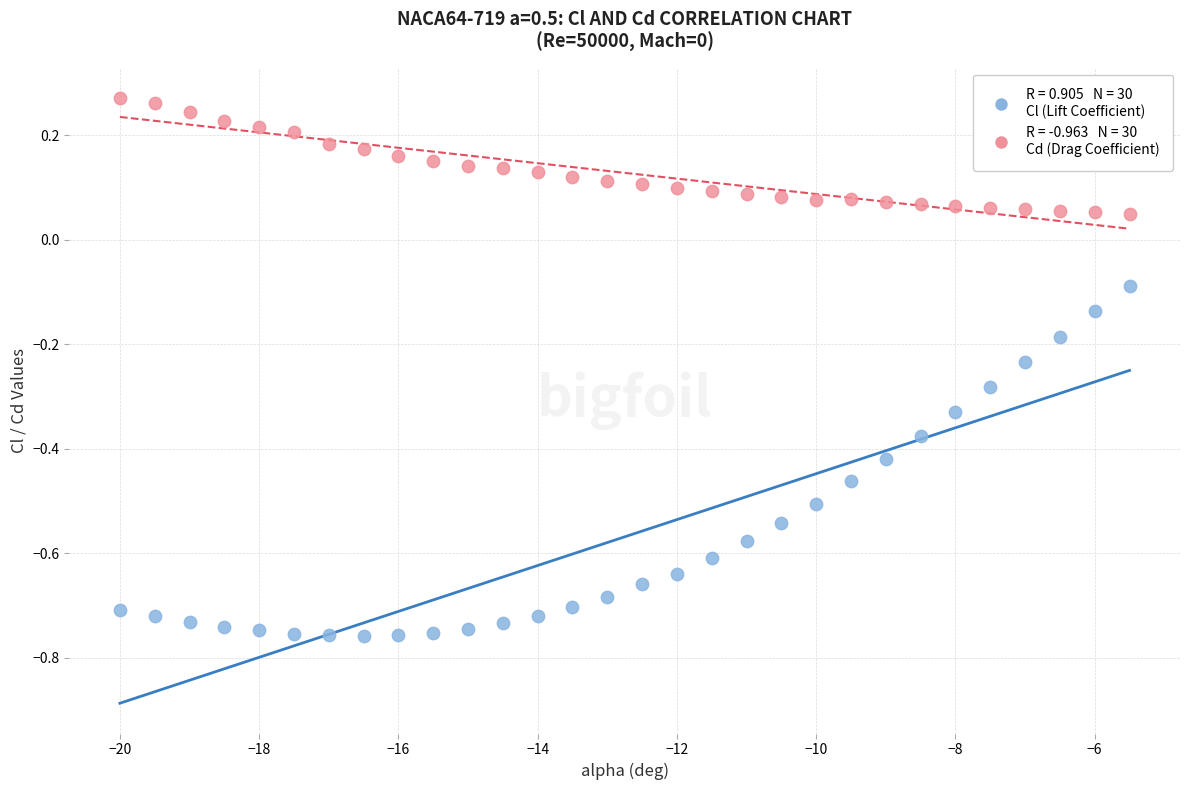

Across all data points, what is the range of X values (max minus min)?

14.5